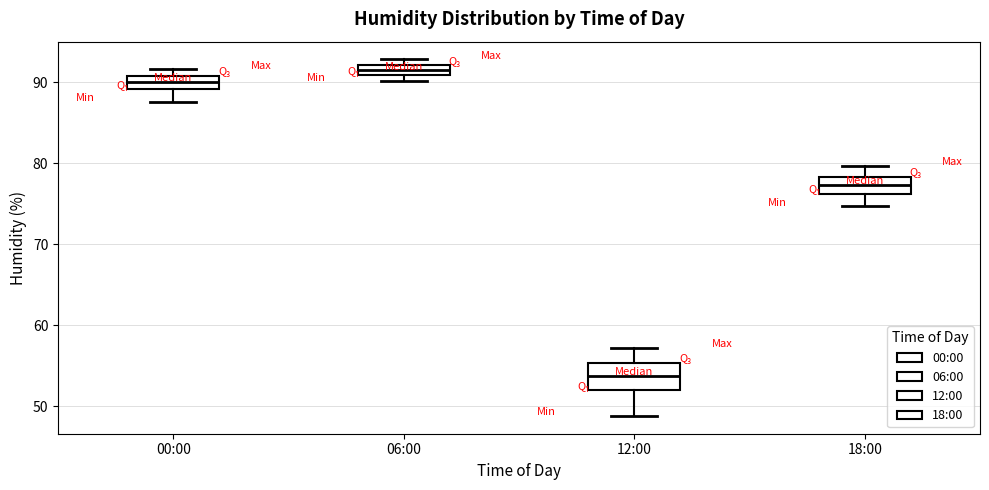

Where does the median line of the box for 00:00 sit on the y-axis? The values are not printed on the chart, so give them approximately, as read against the axis.

90